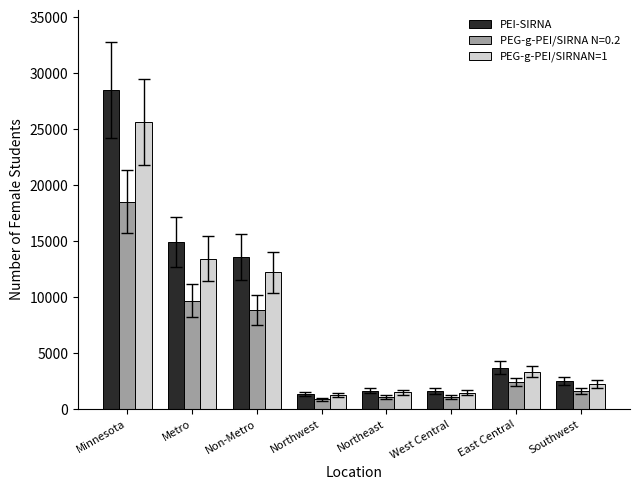

Which series has the largest total across all categories?

PEI-SIRNA